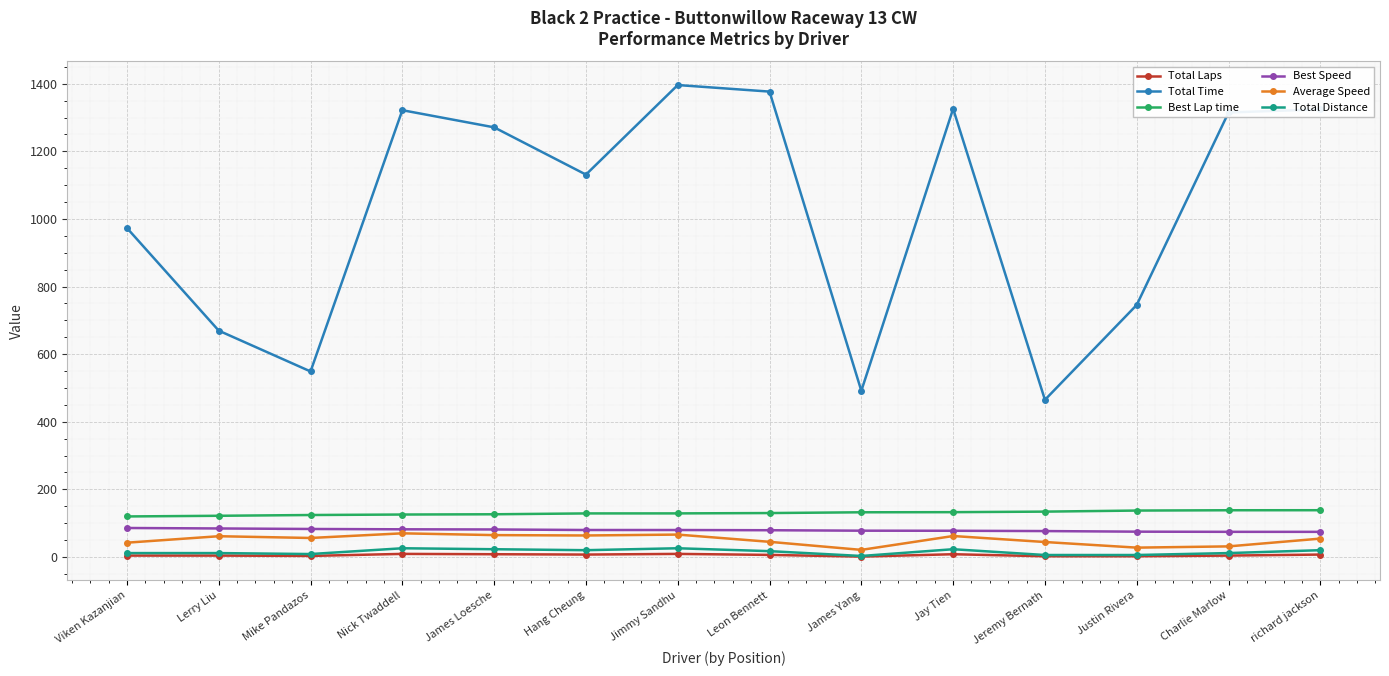

At how many categories does at least one series exceed 1117?

8